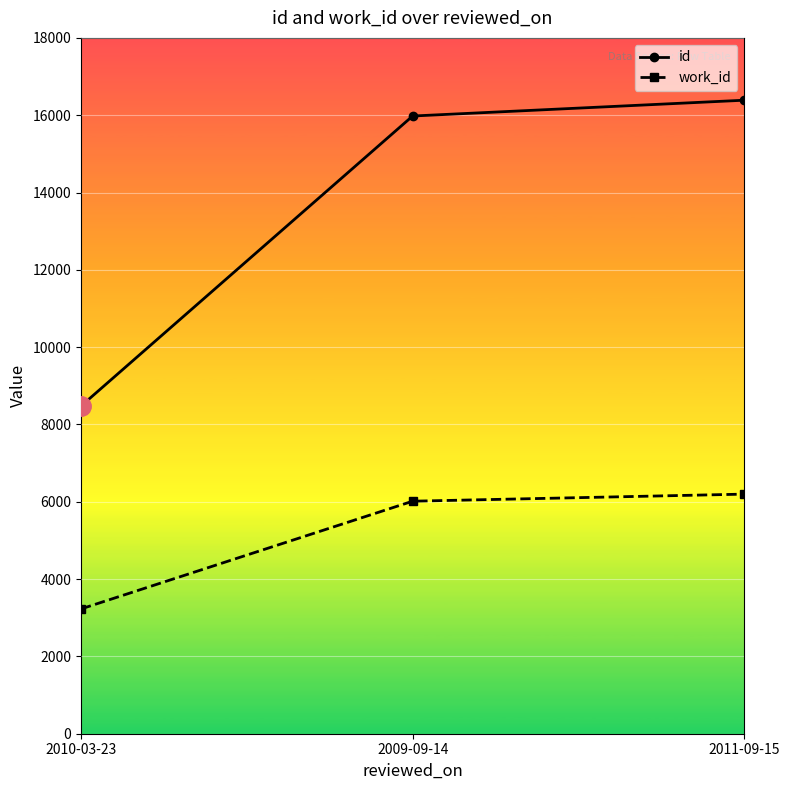

What is the difference between the maximum and minimum values in the work_id series?

2970